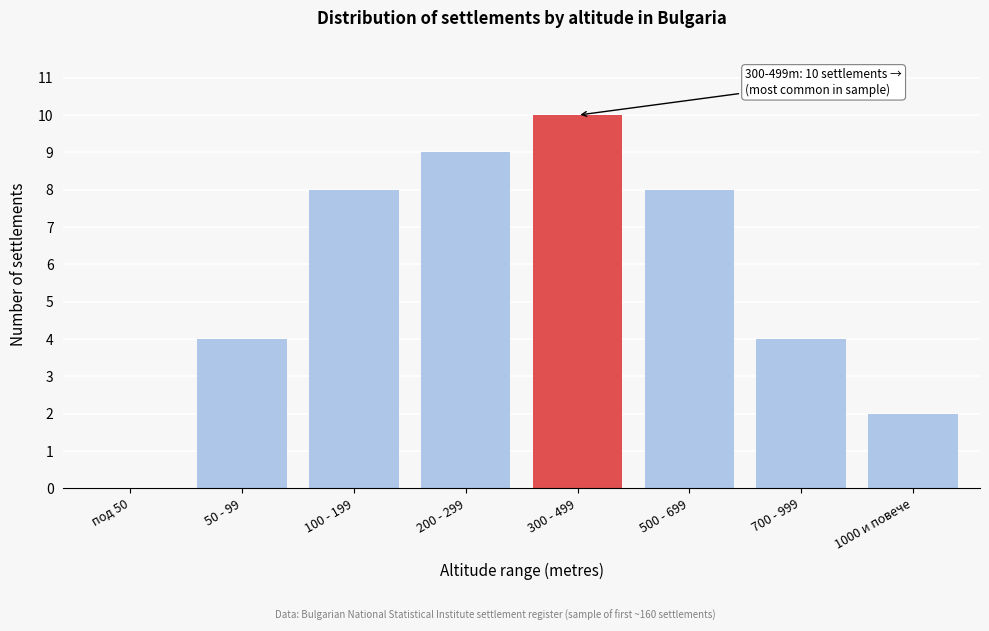

Reading right to left, list all the values displayed in this chart.

1000 и повече=2	700 - 999=4	500 - 699=8	300 - 499=10	200 - 299=9	100 - 199=8	50 - 99=4	под 50=0